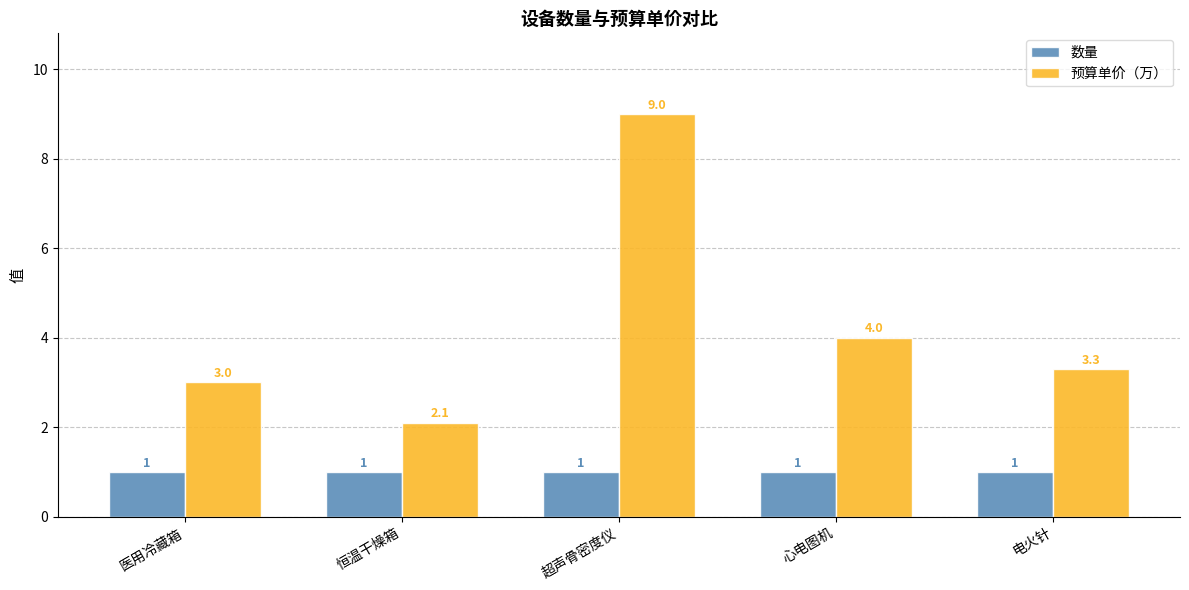

What are all the series names shown in the legend?

数量, 预算单价（万）